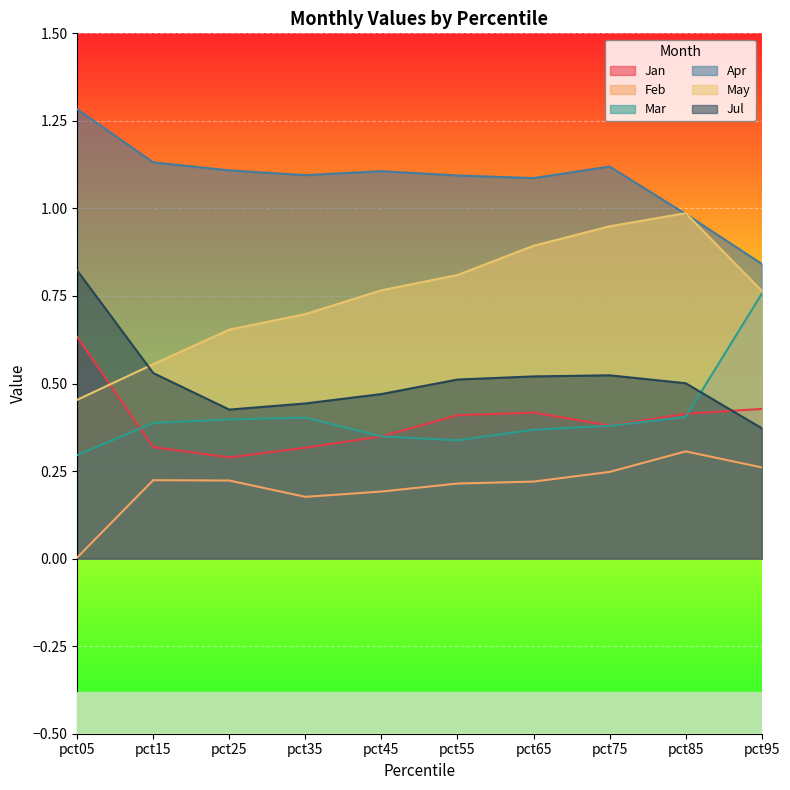

The value of Jul at pct95 is 0.6. True or false?

False